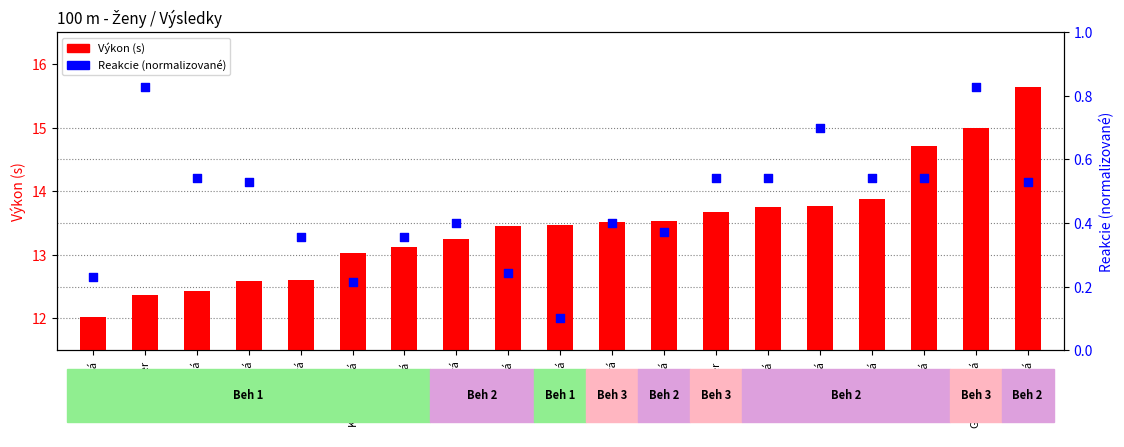

What are all the series names shown in the legend?

Výkon (s), Reakcie (norm.)